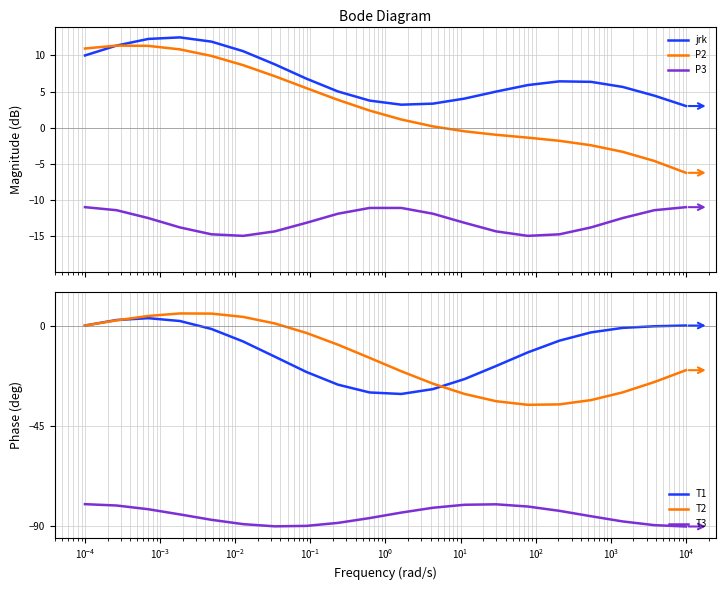

What is the average value of the P2 series?

3.1